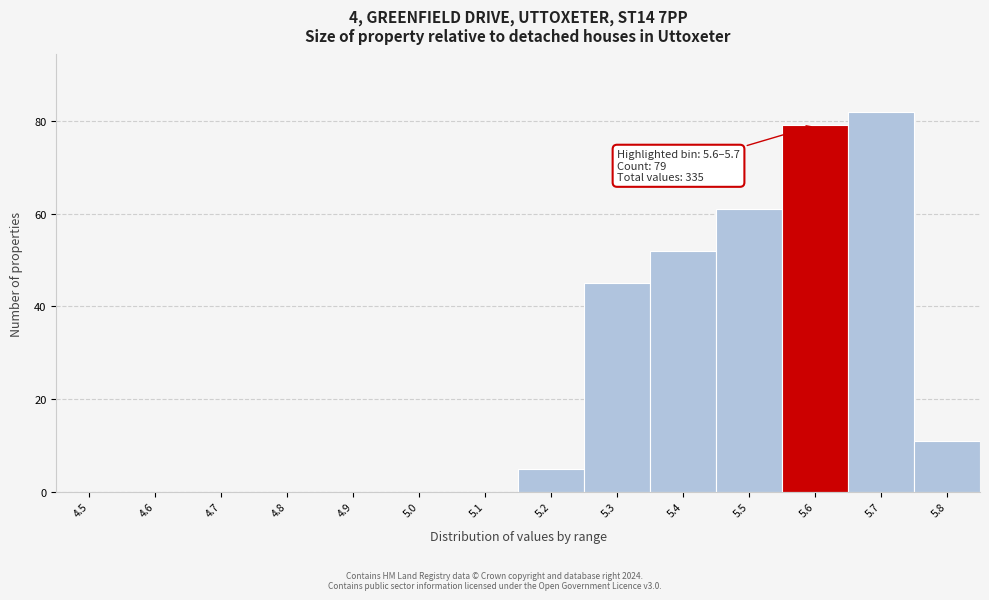

Reading left to right, what are all the values shown in this chart?

4.5=0	4.6=0	4.7=0	4.8=0	4.9=0	5.0=0	5.1=0	5.2=5	5.3=45	5.4=52	5.5=61	5.6=79	5.7=82	5.8=11